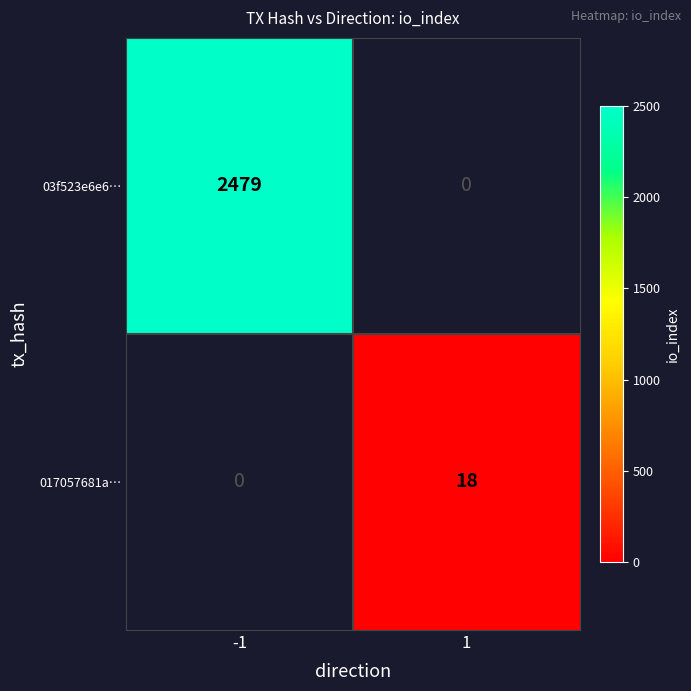

The value of 017057681a… at 1 is 10. True or false?

False